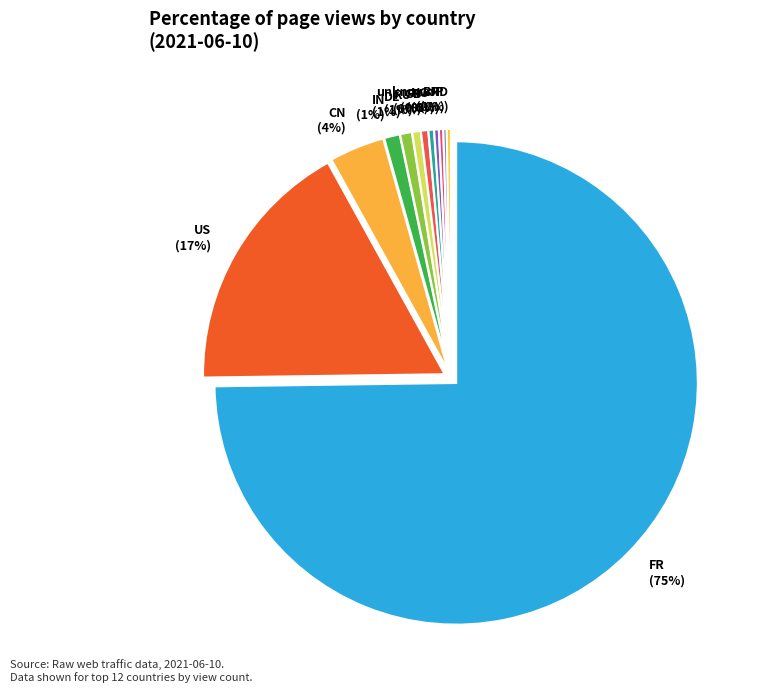

Is there any slice that represents more than half of the pie?

Yes